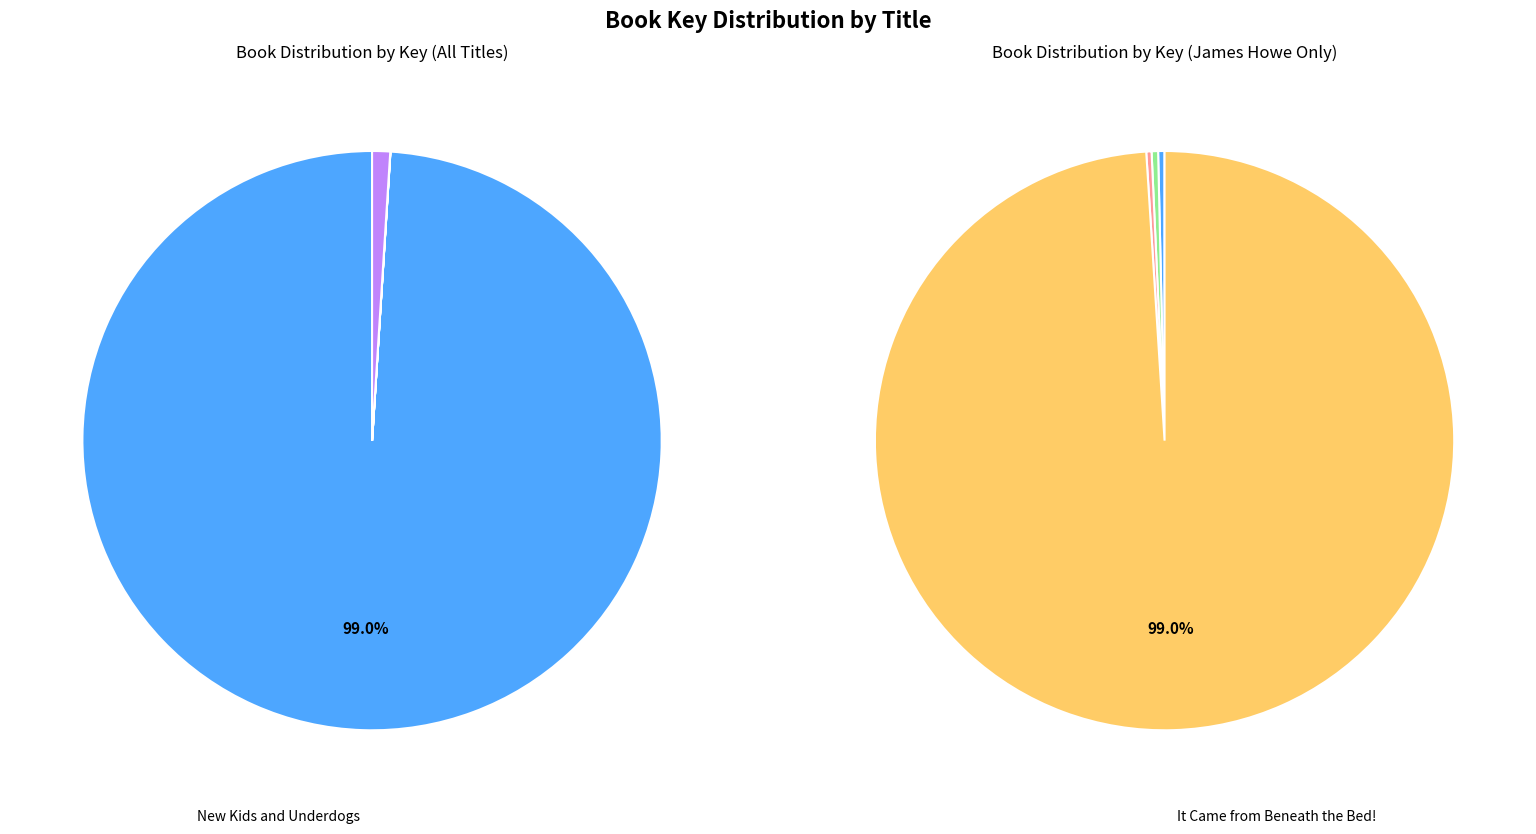

Which slice is the largest?

New Kids and Underdogs